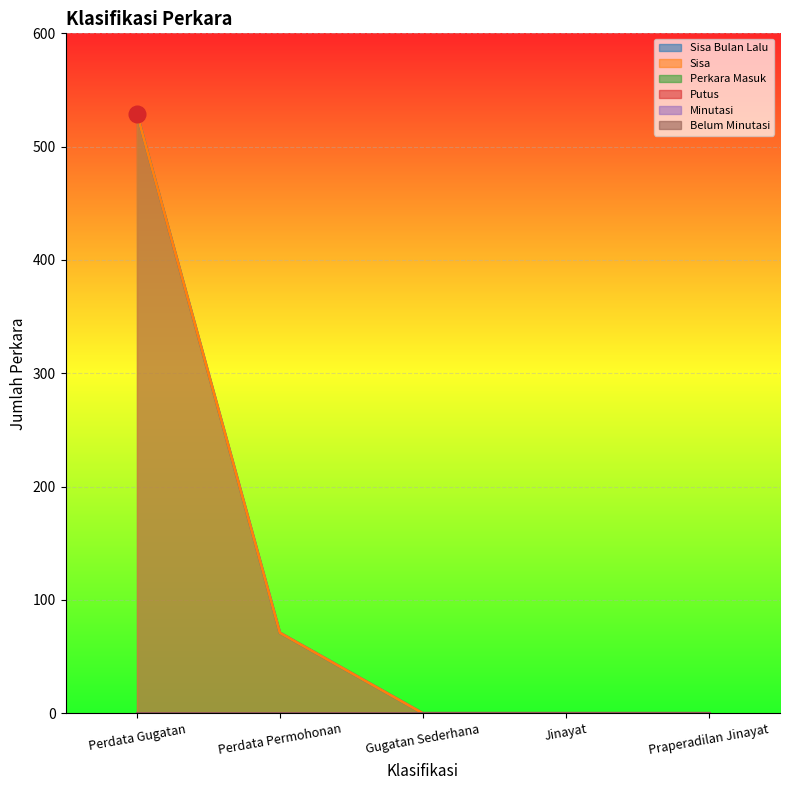

Where is Sisa nearest to the value 264?

Perdata Permohonan